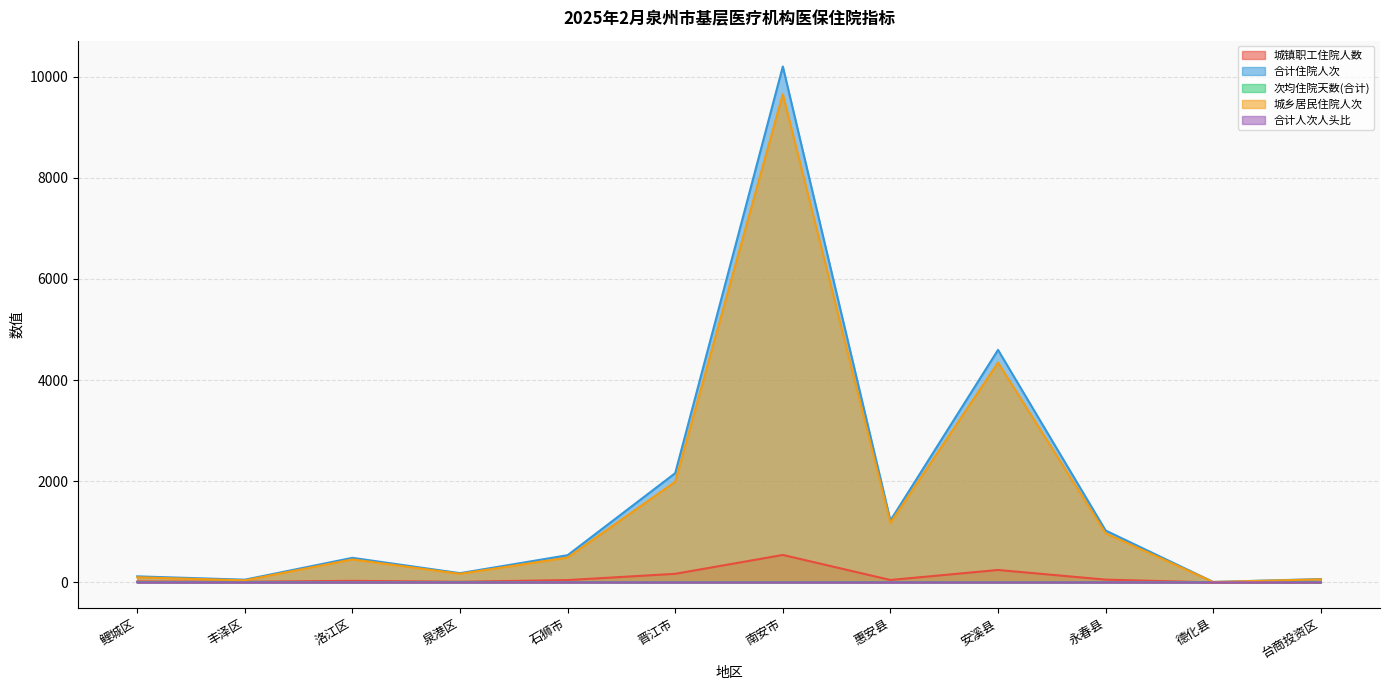

At which label does 合计住院人次 reach its minimum?

德化县